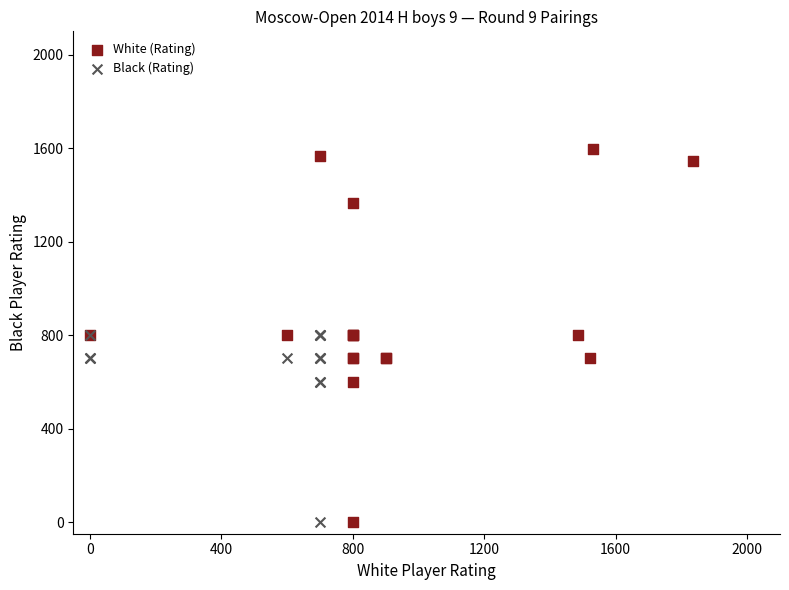

Which series has the widest spread of Y values?

White (Rating)